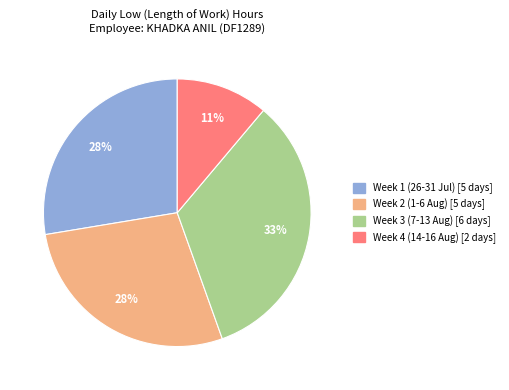

To the nearest percent, what is the difference between the largest and smallest slice percentages?

22%